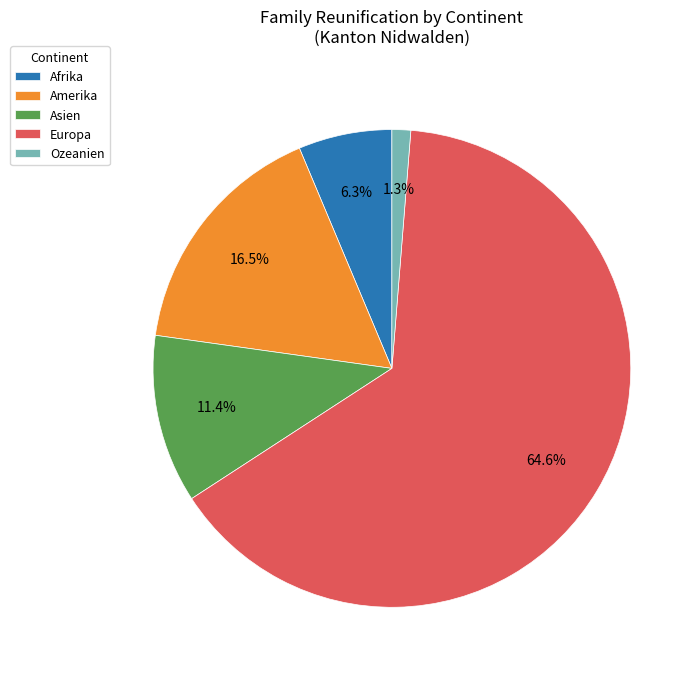

Rank the categories by value from highest to lowest.

Europa, Amerika, Asien, Afrika, Ozeanien